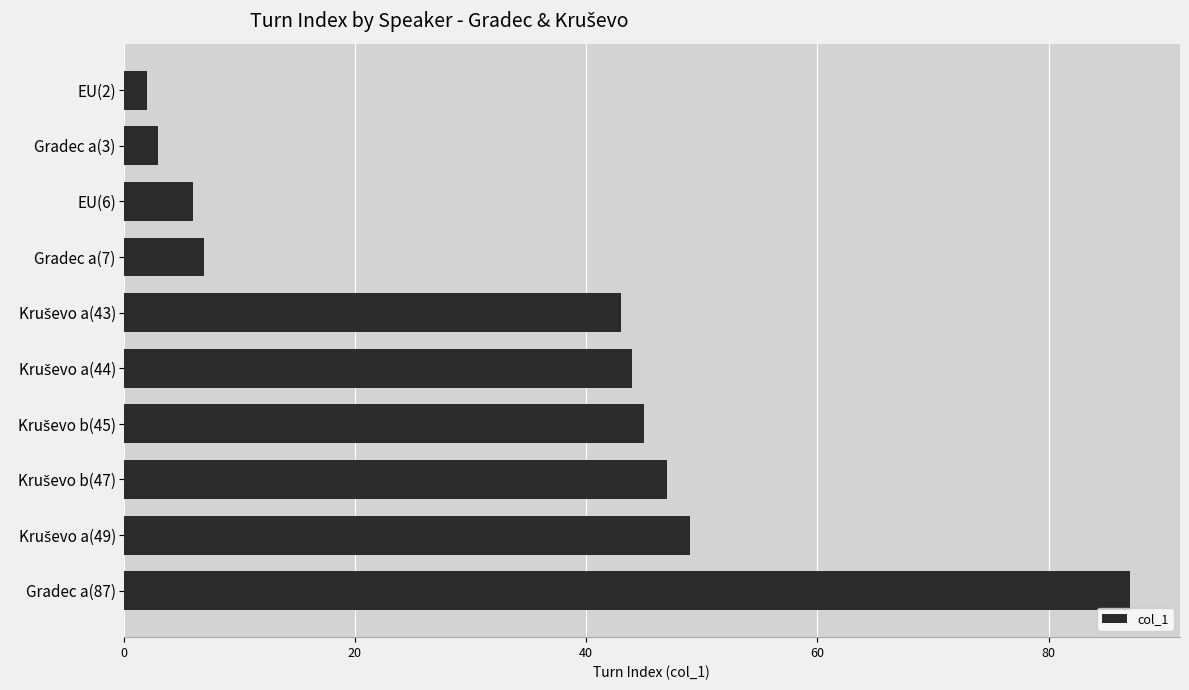

What is the change in value from EU(6) to Gradec a(3)?

-3